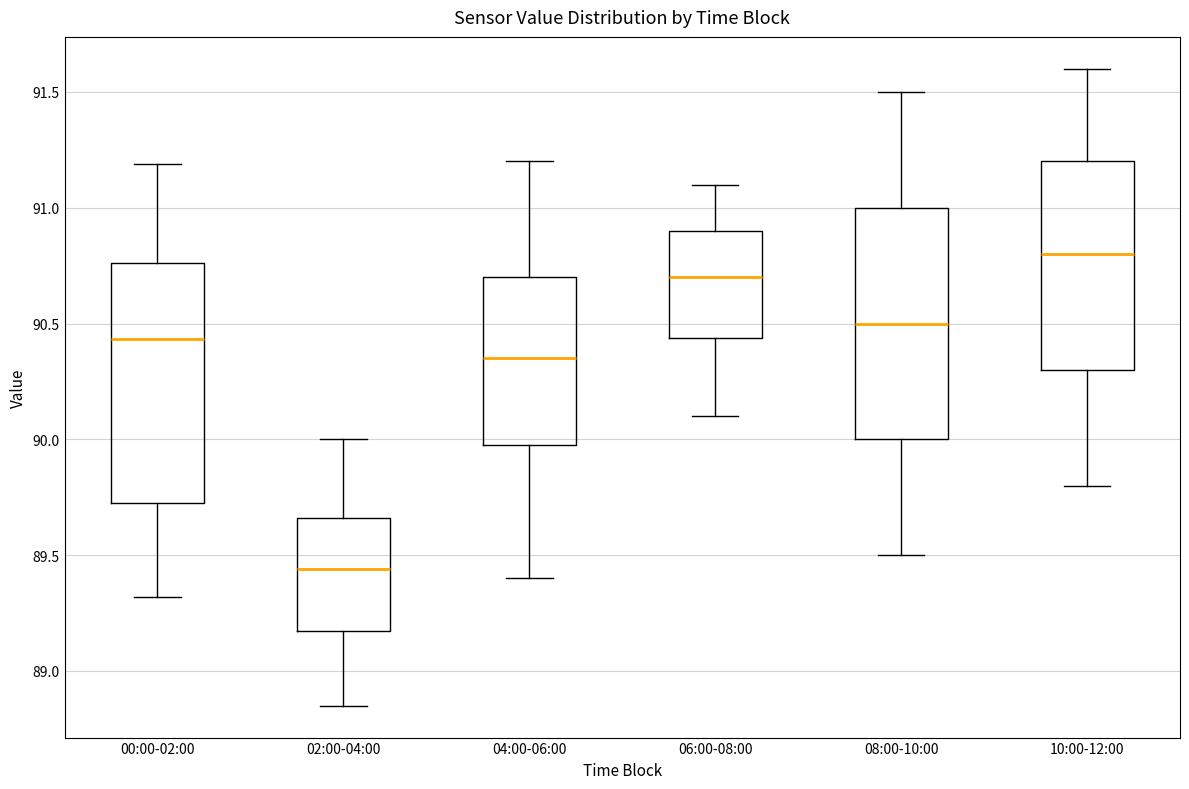

Which box has the lowest median line?

02:00-04:00